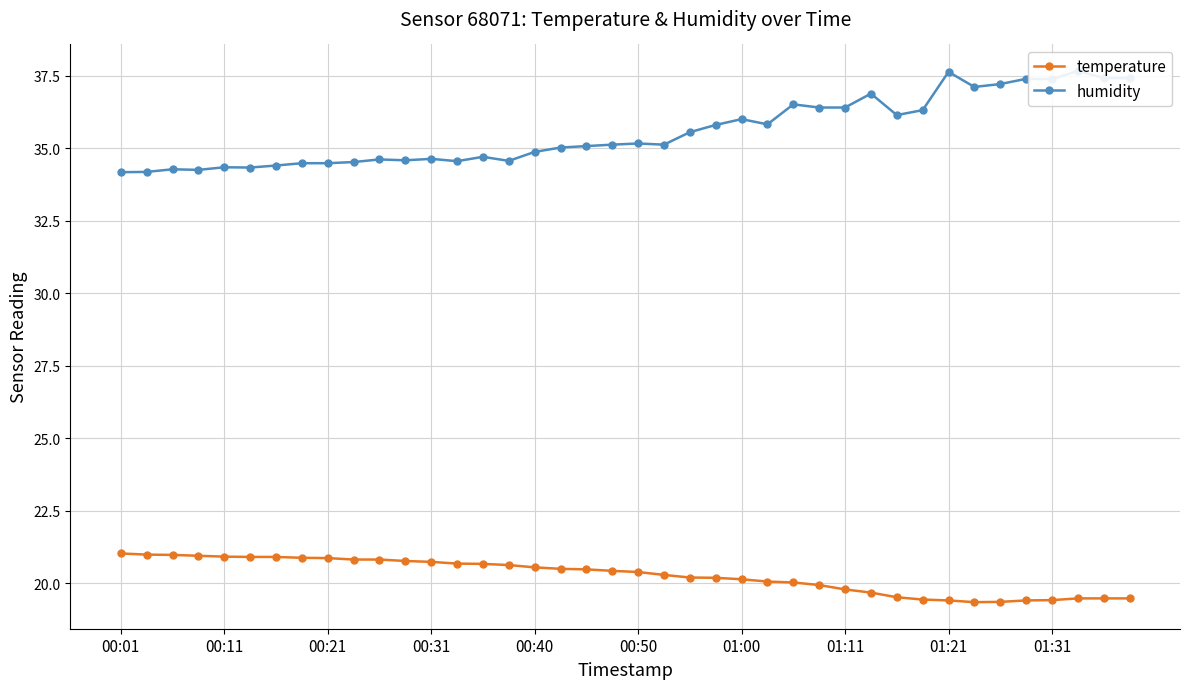

Rank the series at 11 from highest to lowest value.

humidity, temperature